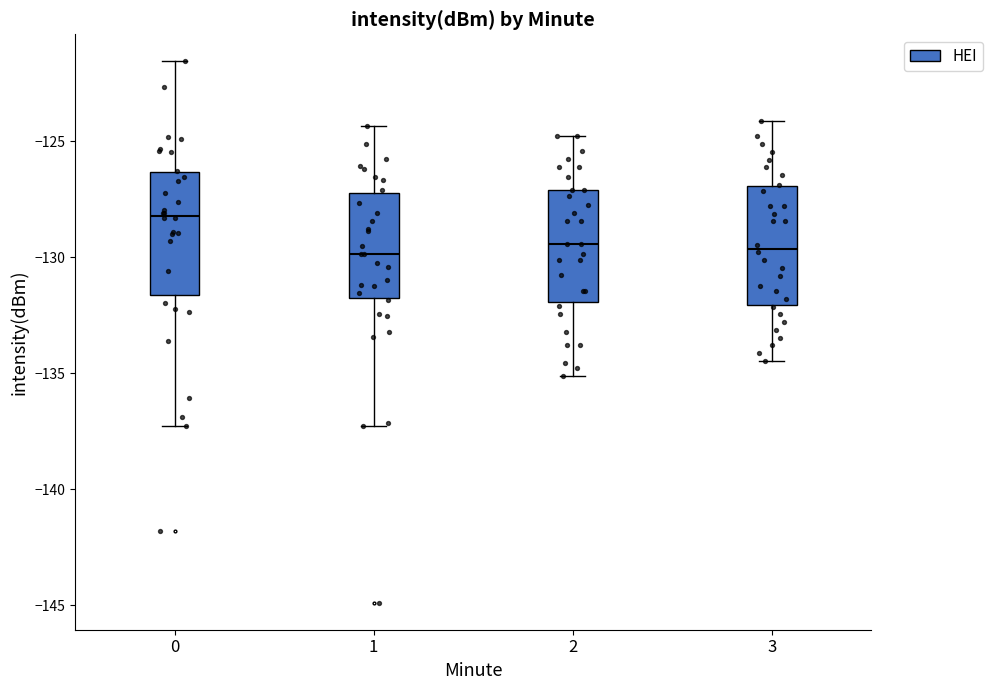

Which box has the highest median line?

0